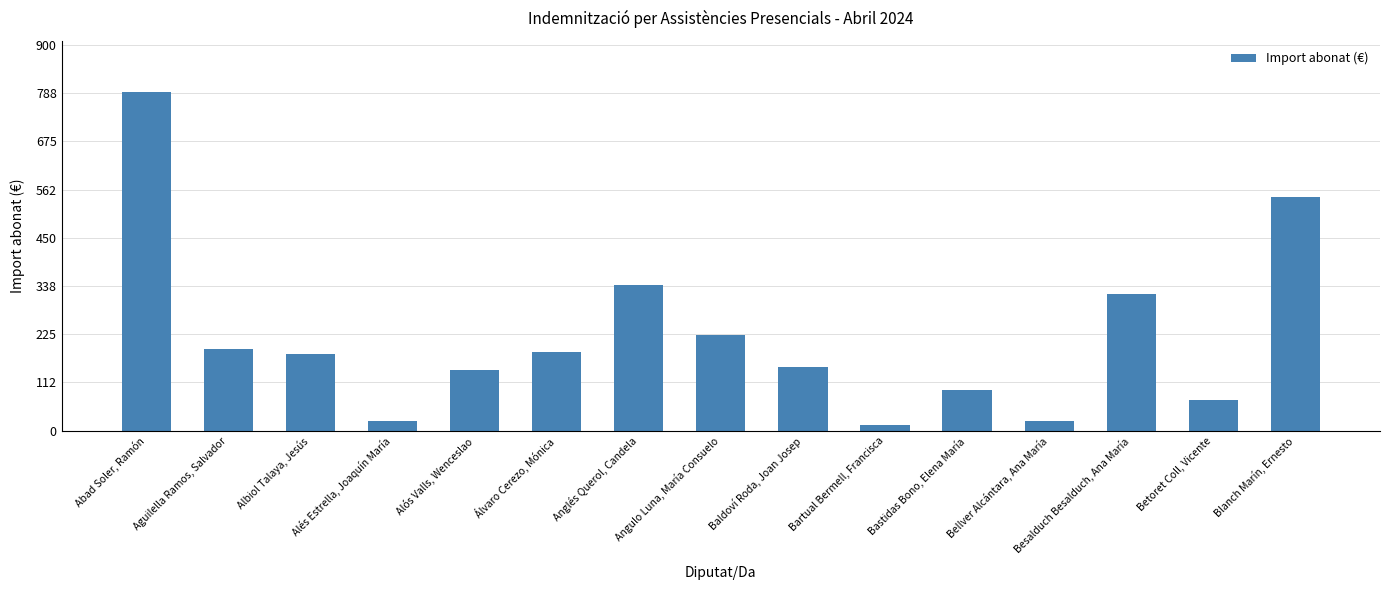

What is the greatest value displayed?

791.0